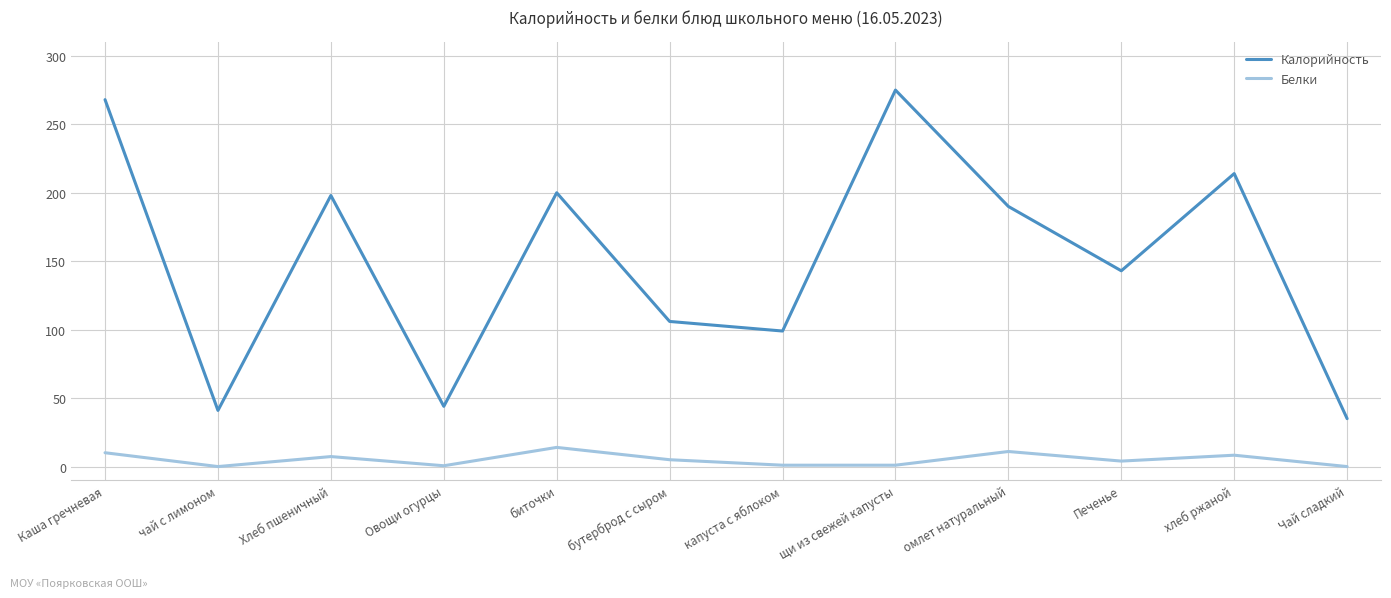

Read the Белки value at Каша гречневая.

10.1